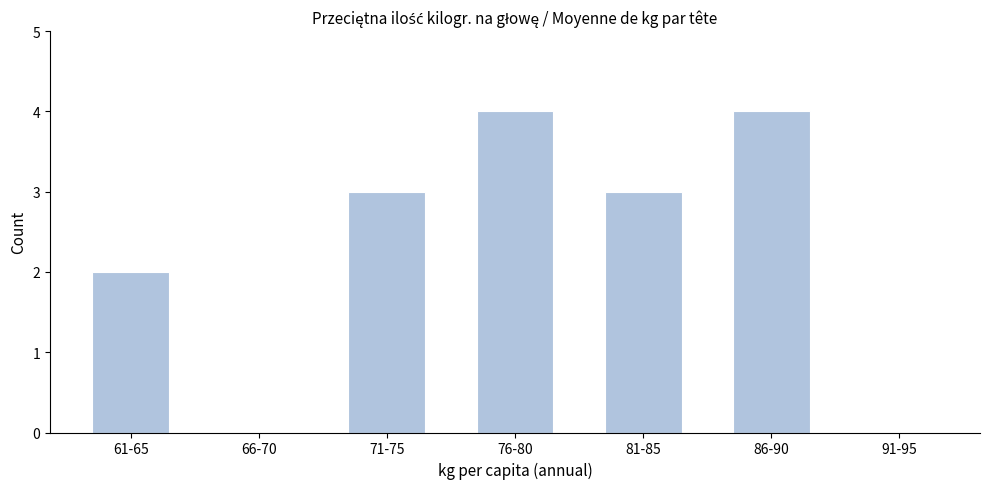

Reading left to right, transcribe all the data shown in this chart.

61-65=2	66-70=0	71-75=3	76-80=4	81-85=3	86-90=4	91-95=0